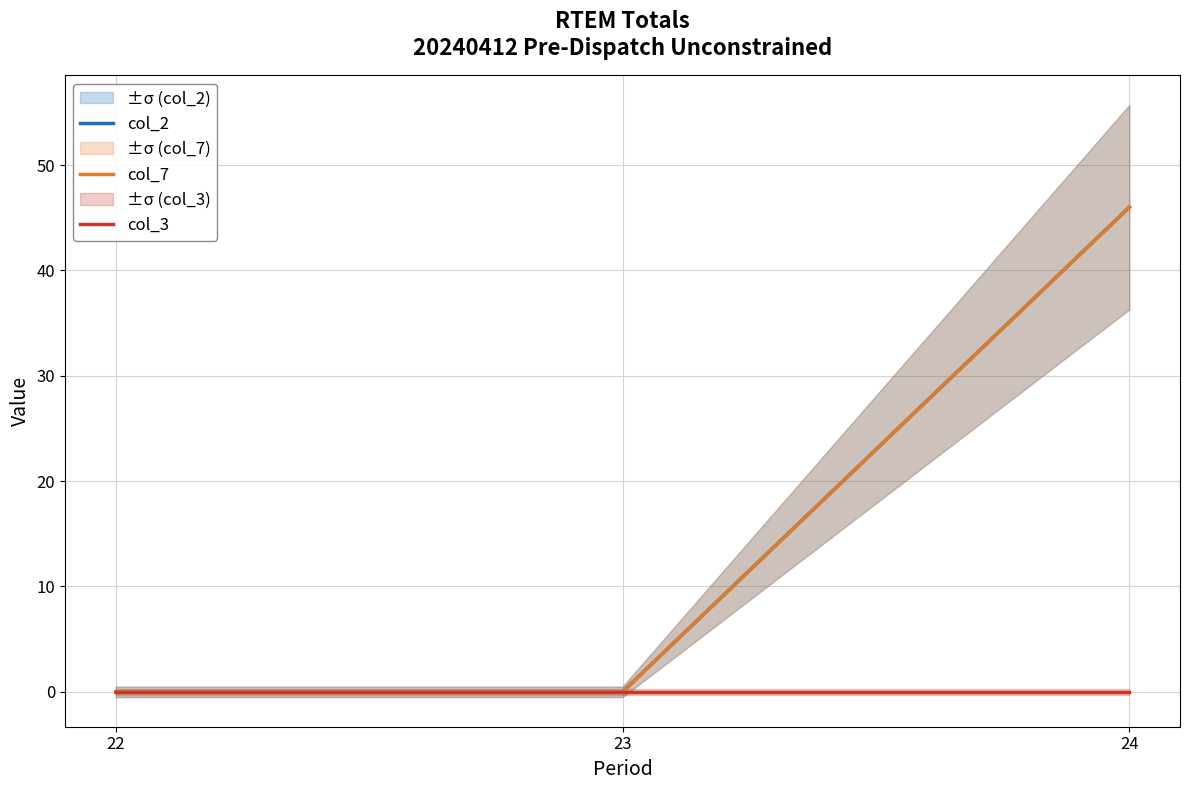

At which label is col_2 closest to 23?

22